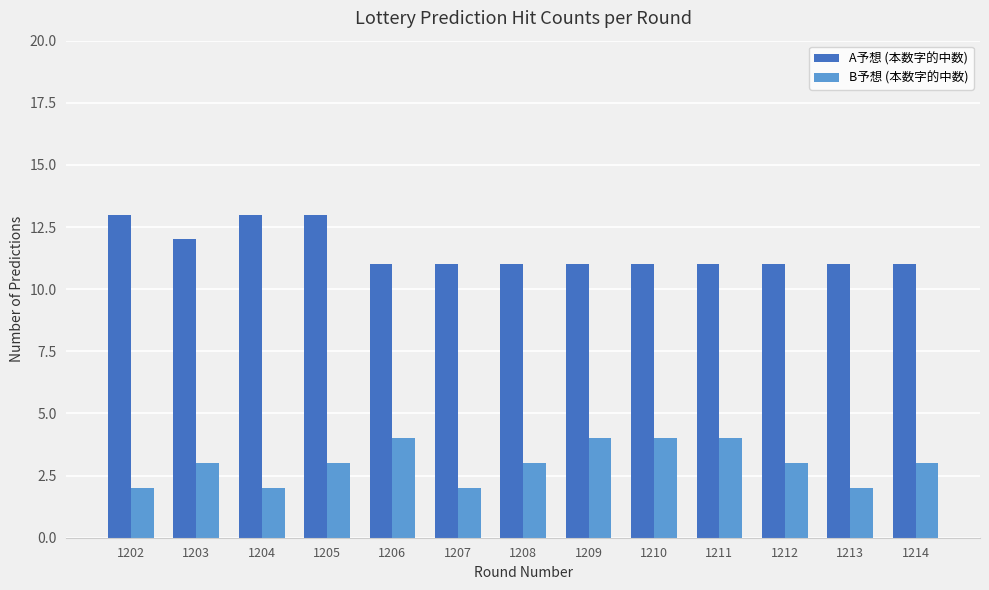

What is the difference between the highest and lowest values at 1213?

9